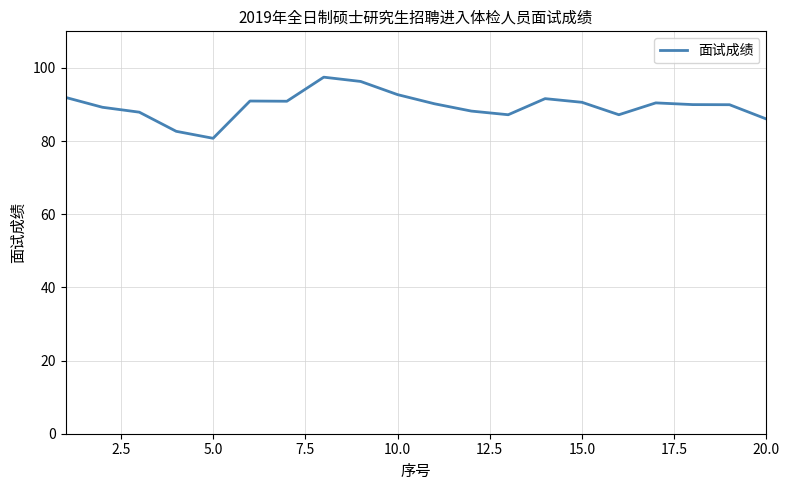

What is the difference between the maximum and minimum values?

16.7